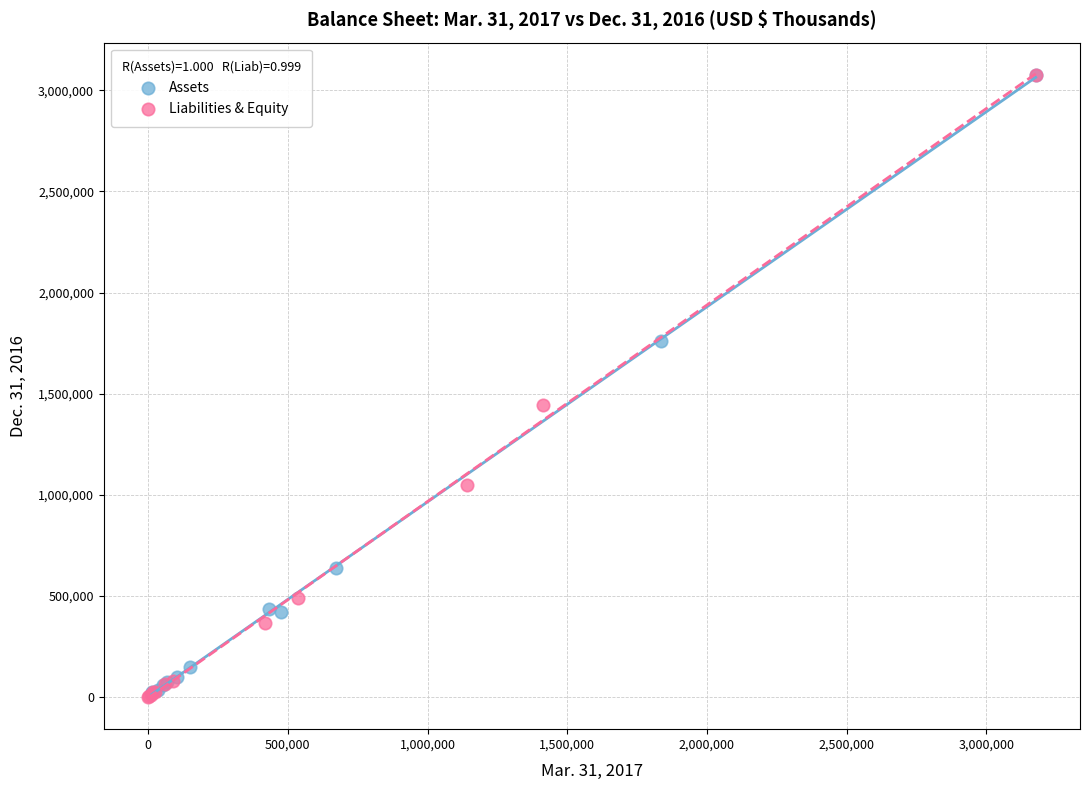

Which series has the widest spread of Y values?

Liabilities & Equity